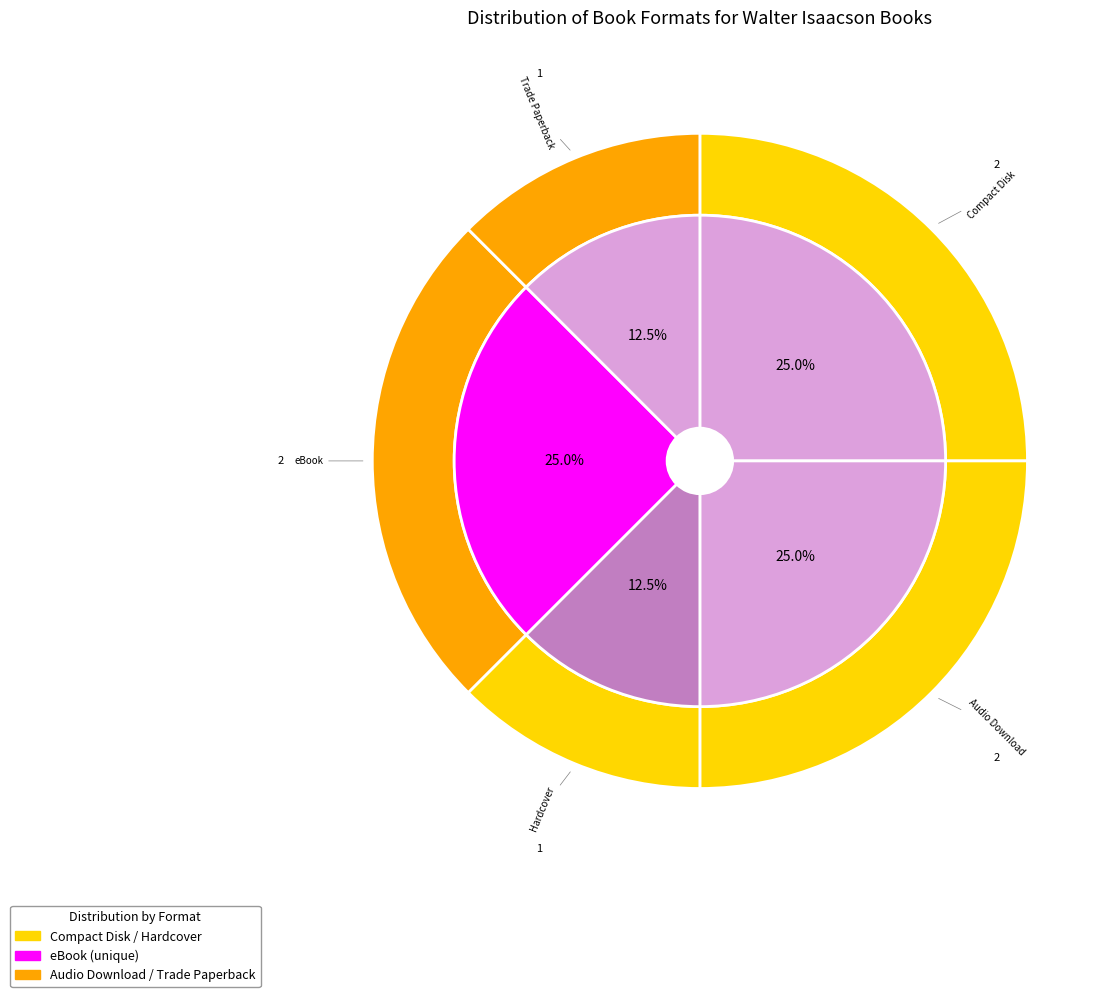

Is it true that Compact Disk is 10% of the pie?

False